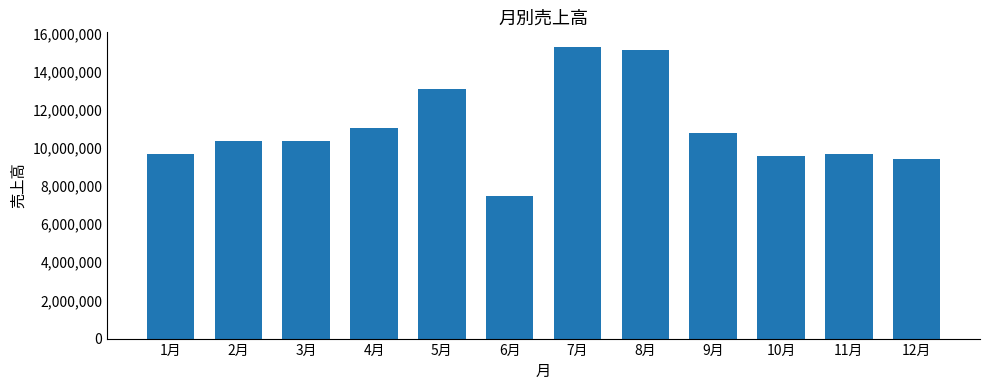

What is the label of the 1st bar from the left?

1月